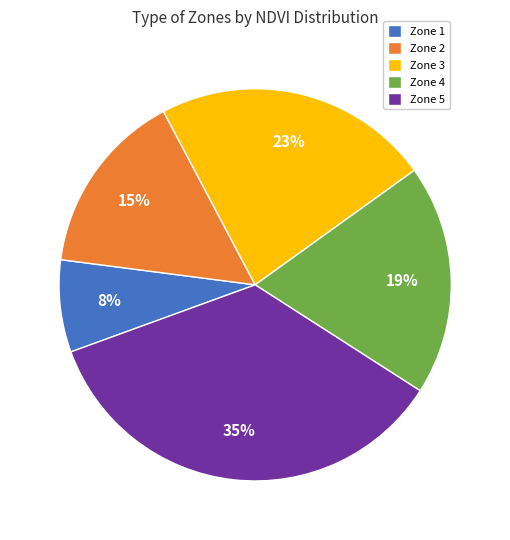

What is the ratio of the value at Zone 3 to the value at Zone 4?

1.2